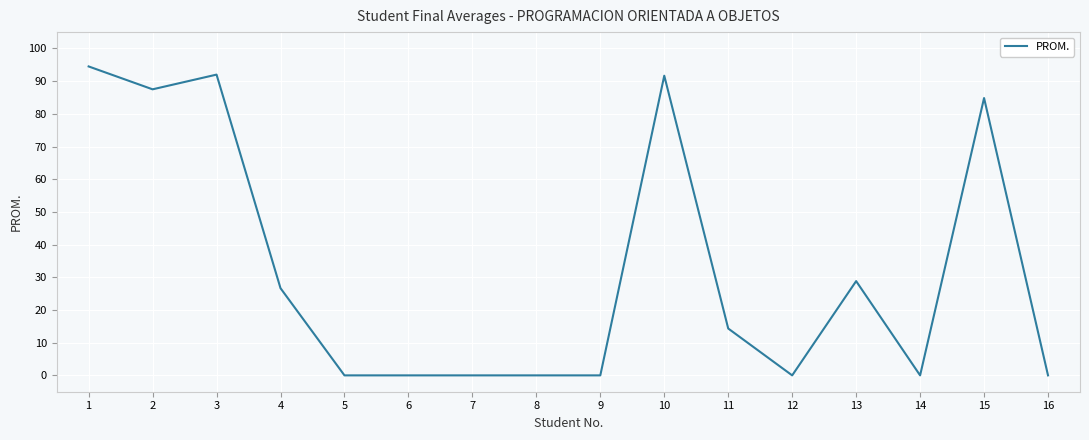

What is the maximum value shown in the chart?

94.5